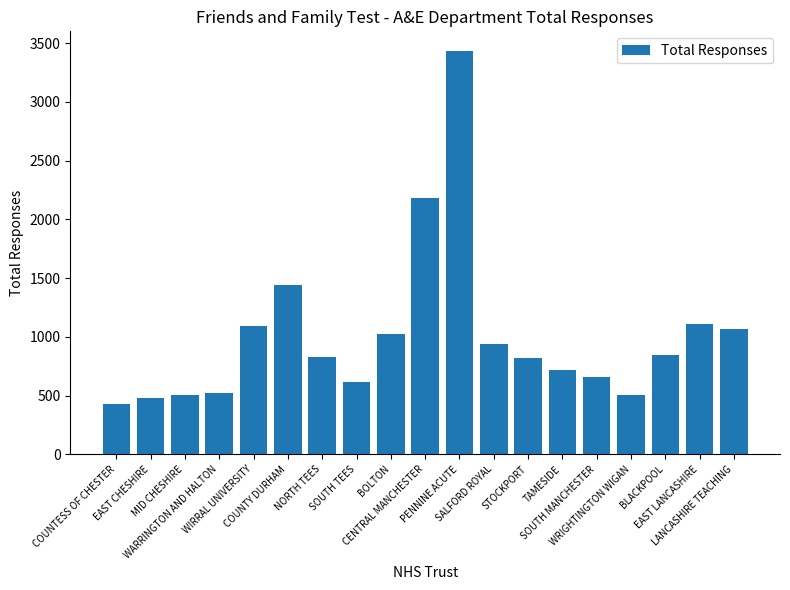

Is it true that the value at MID CHESHIRE is 508?

True